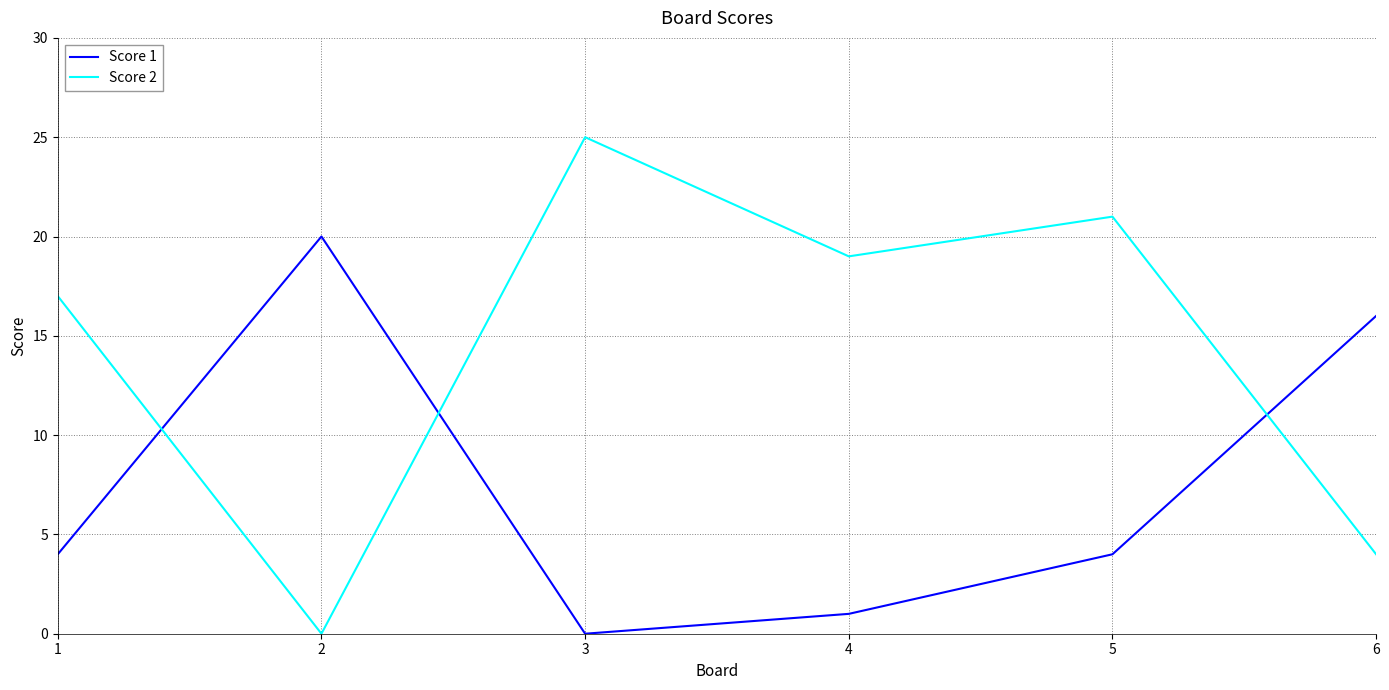

Where do Score 2 and Score 1 first cross each other?

1 and 2